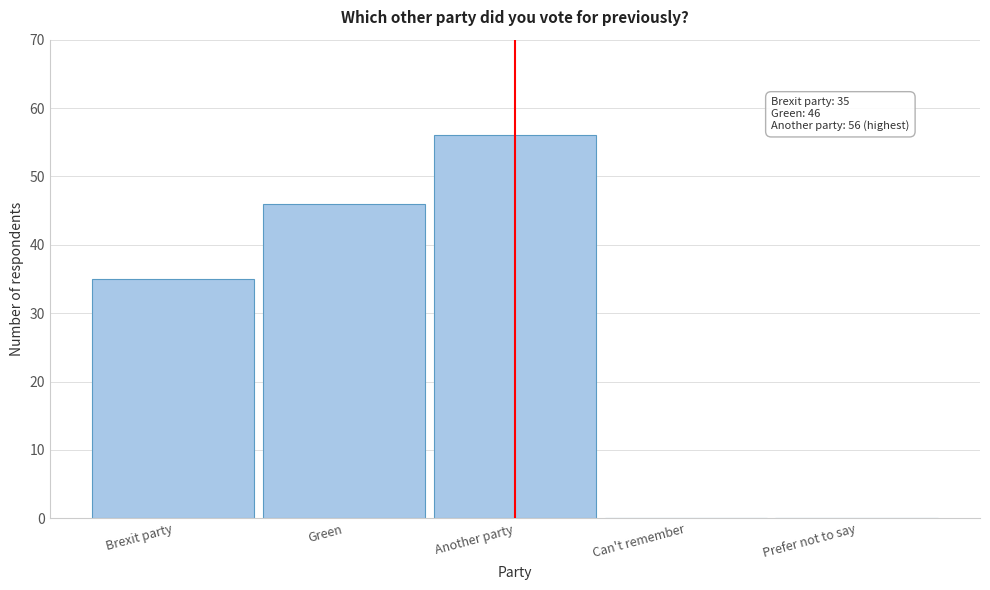

Reading left to right, list all the values displayed in this chart.

Brexit party=35	Green=46	Another party=56	Can't remember=0	Prefer not to say=0